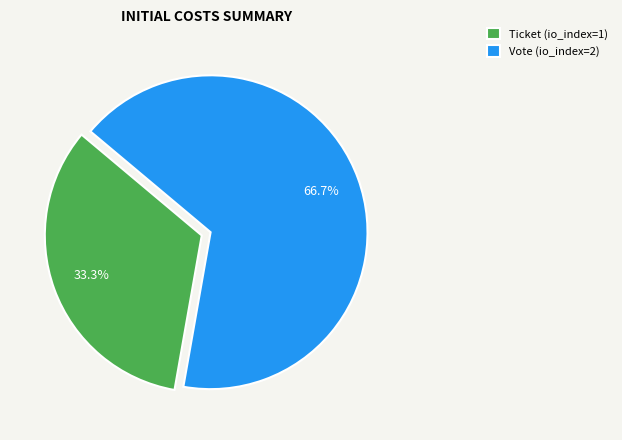

Between Ticket and Vote, which is larger?

Vote